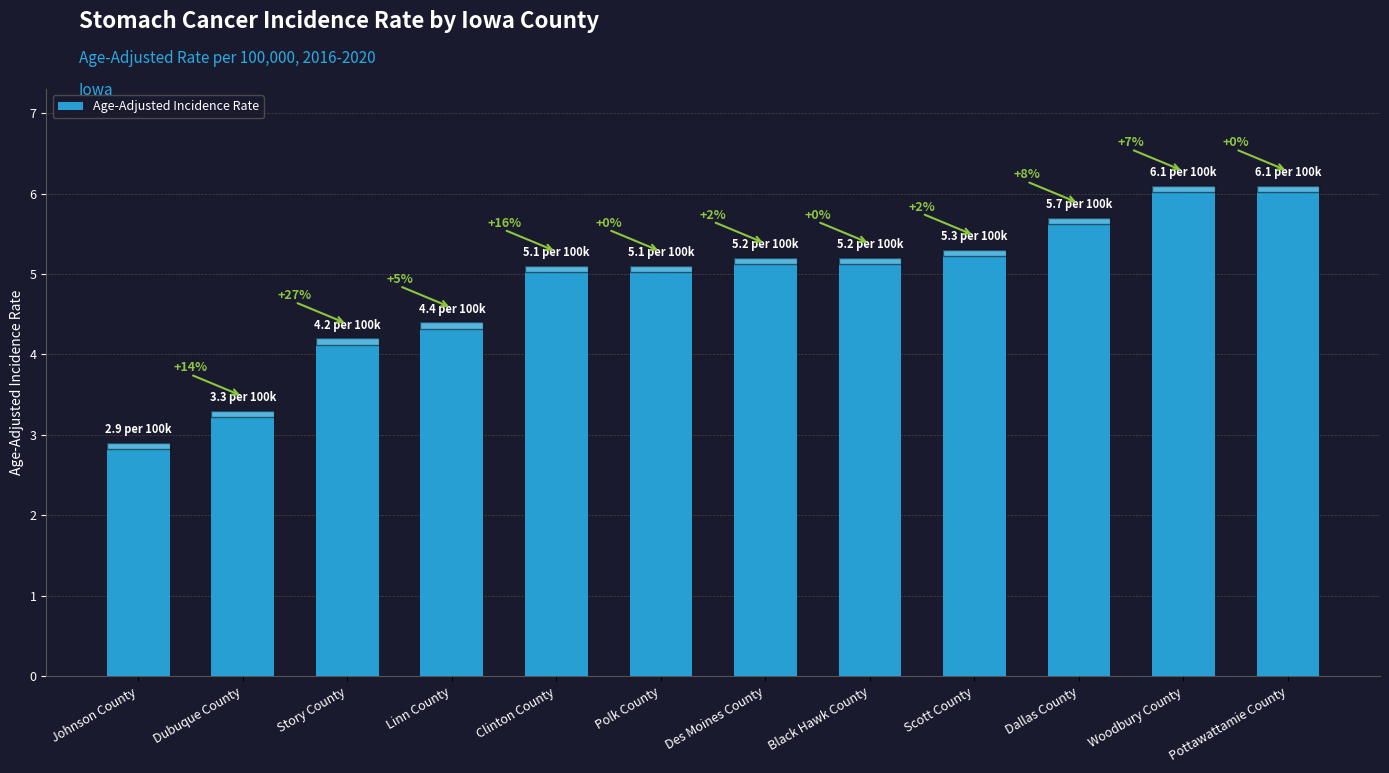

Reading right to left, transcribe all the data shown in this chart.

Pottawattamie County=6.1	Woodbury County=6.1	Dallas County=5.7	Scott County=5.3	Black Hawk County=5.2	Des Moines County=5.2	Polk County=5.1	Clinton County=5.1	Linn County=4.4	Story County=4.2	Dubuque County=3.3	Johnson County=2.9